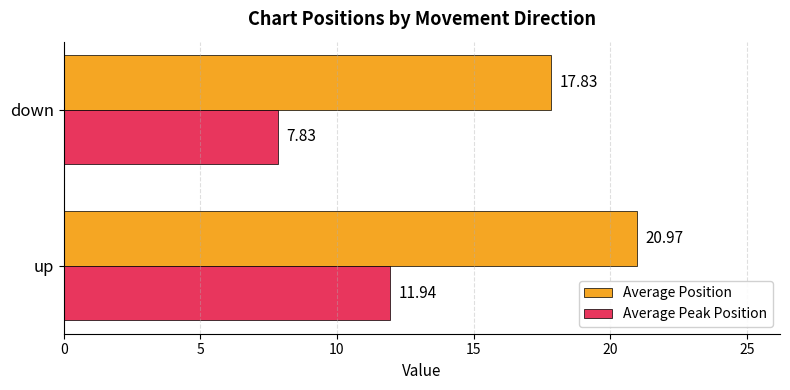

What is the lowest value of the Average Position series?

17.8